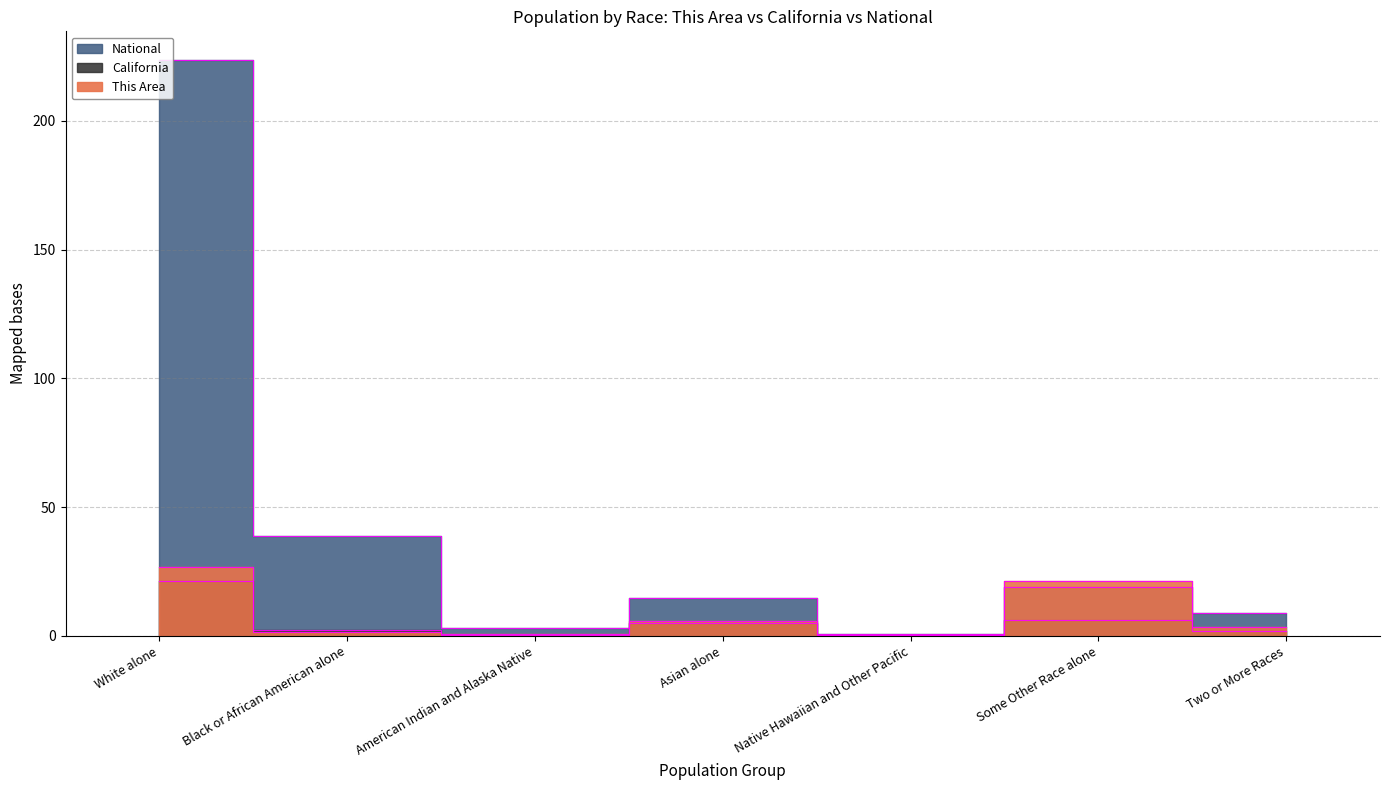

What is the minimum value for National?

0.5